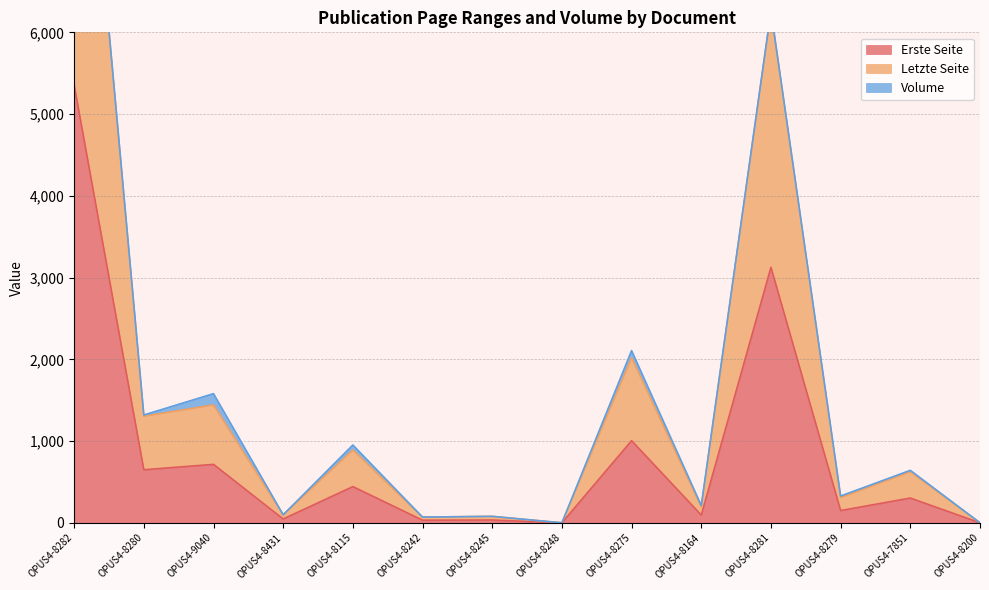

What is the maximum value for Erste Seite?

5356